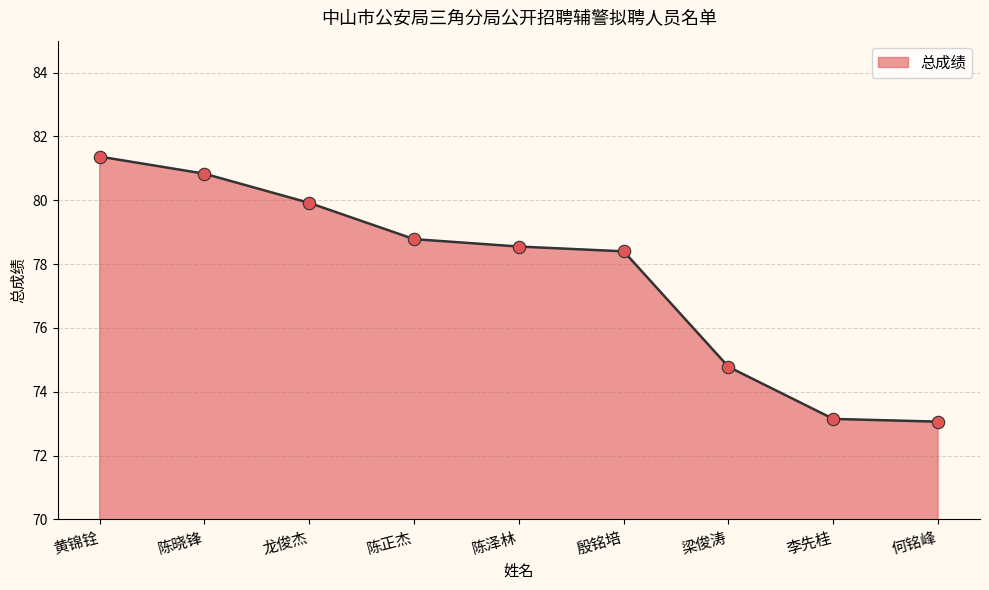

Approximately how many times larger is the value at 李先桂 compared to 黄锦铨?

0.9